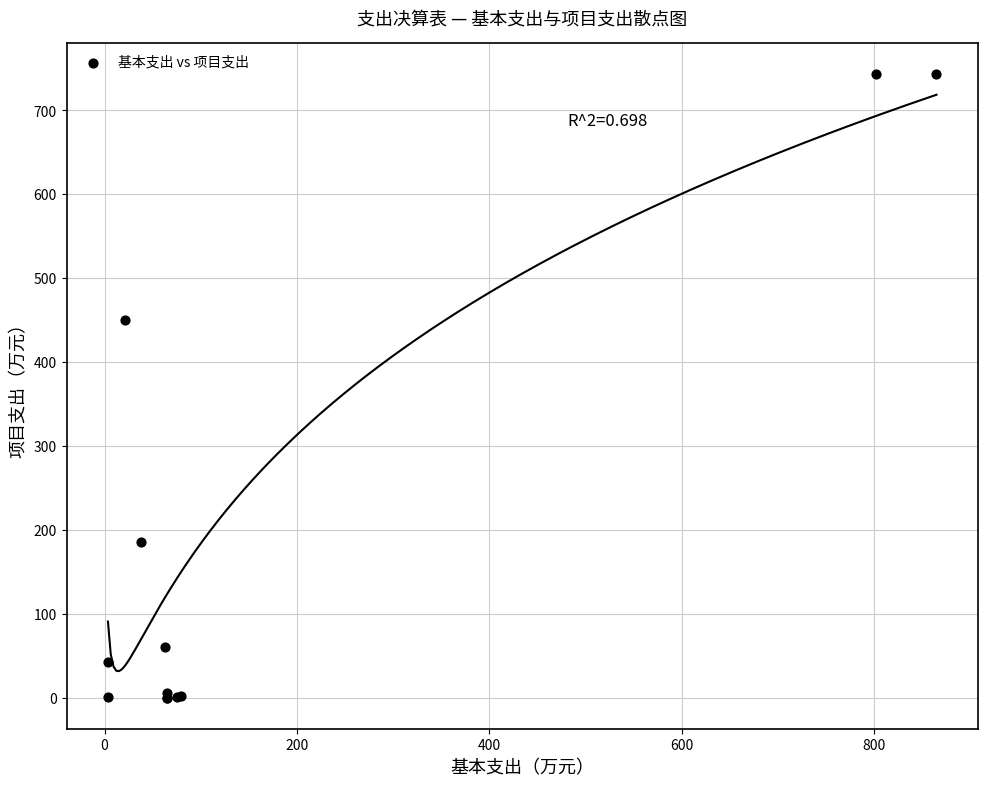

What Y value in the scatter plot is closest to 371?

450.6